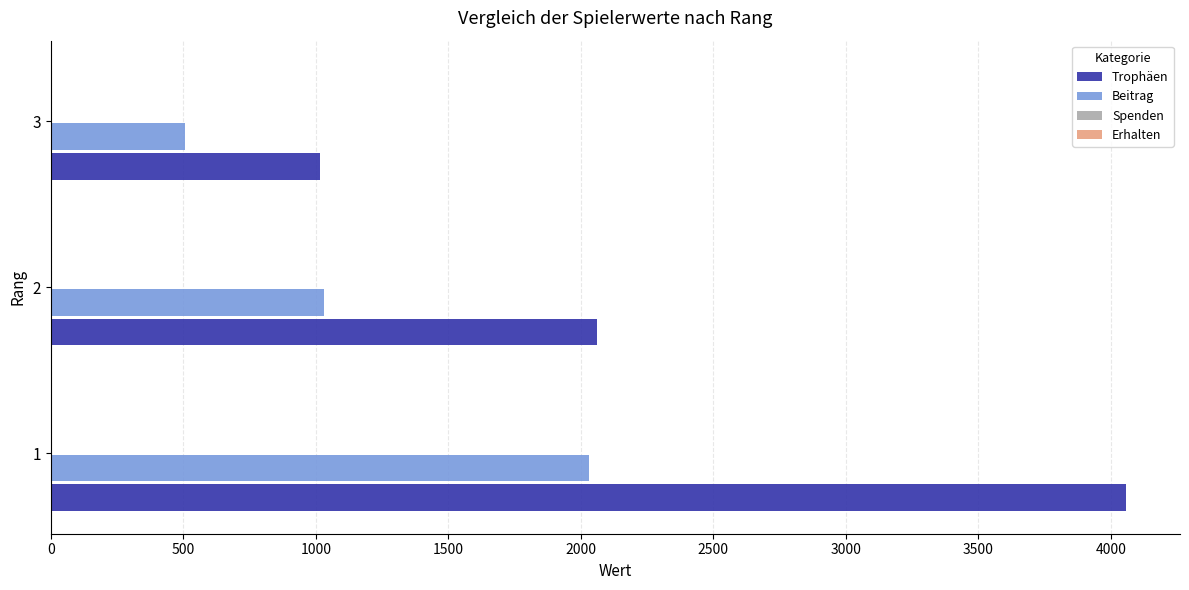

Which series has the widest spread of values?

Trophäen